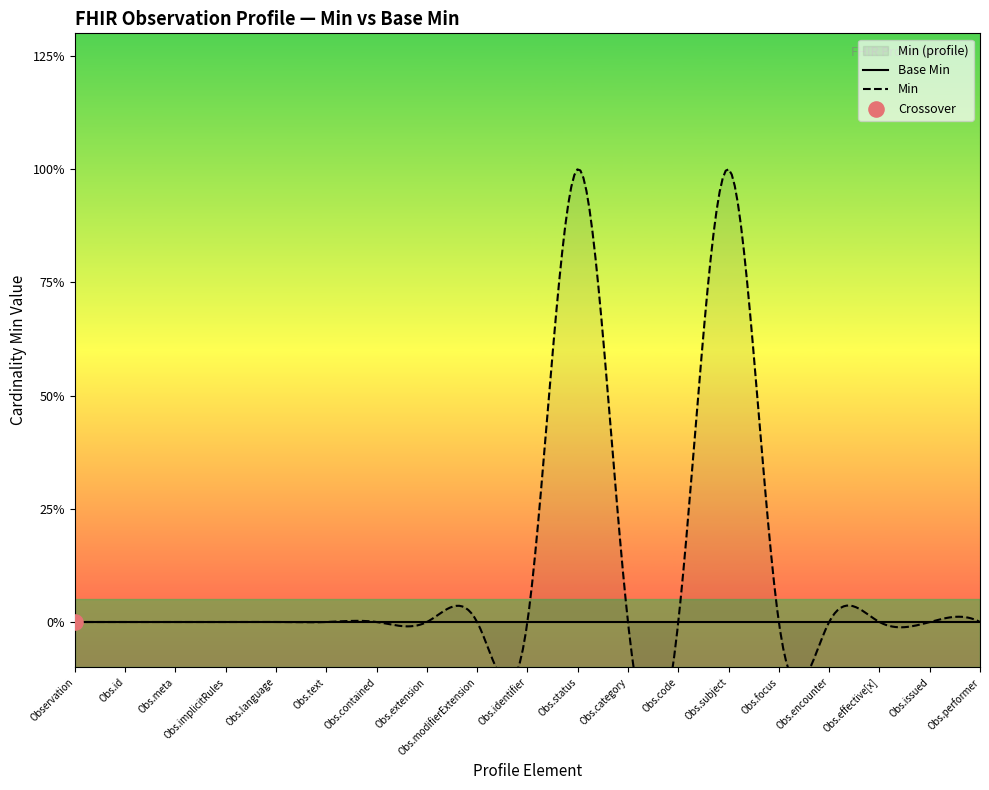

Which series contains the lowest Y value?

Base Min